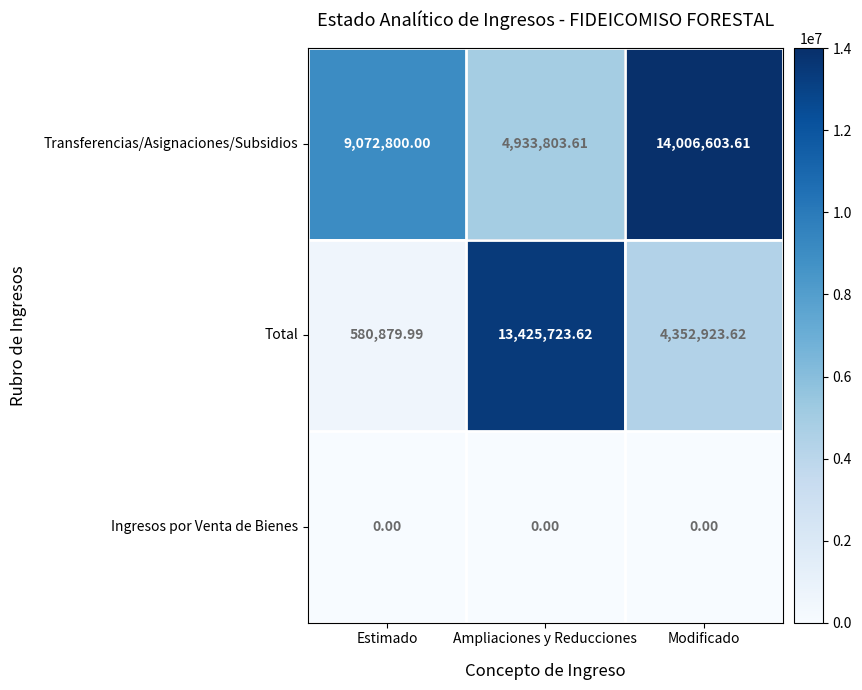

Which series changed the most between Estimado and Ampliaciones y Reducciones?

Total